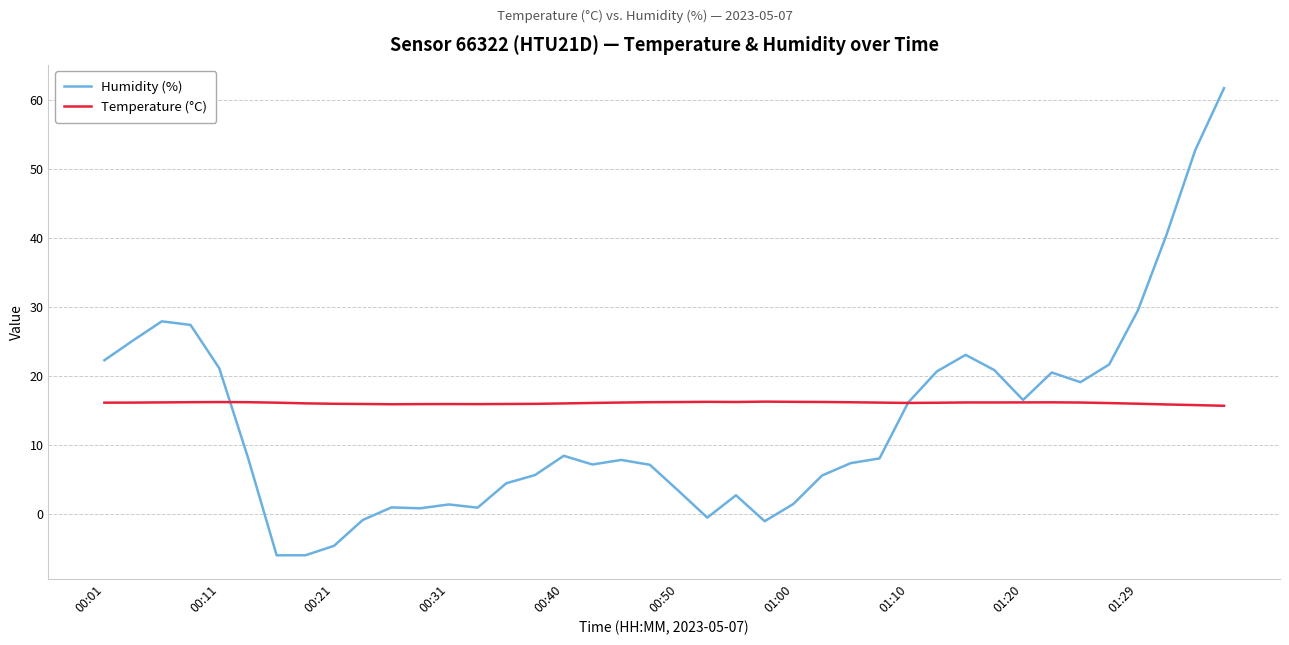

Which series has the widest spread of values?

Humidity (%)